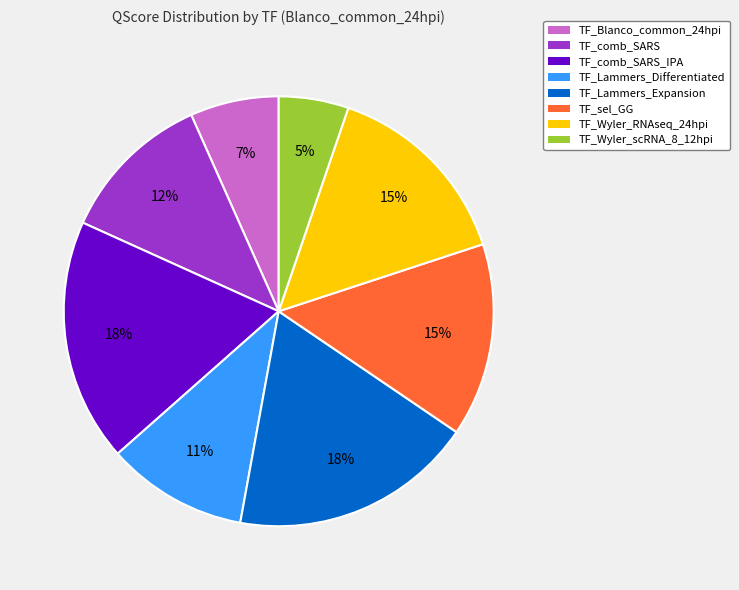

Does TF_Wyler_RNAseq_24hpi represent more than half of the total?

No